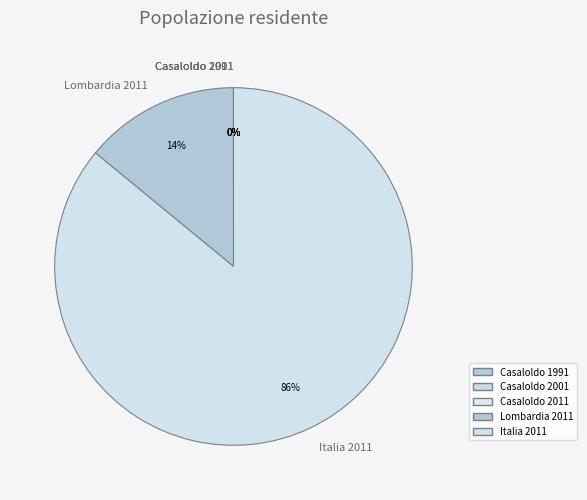

Does any single category account for the majority?

Yes